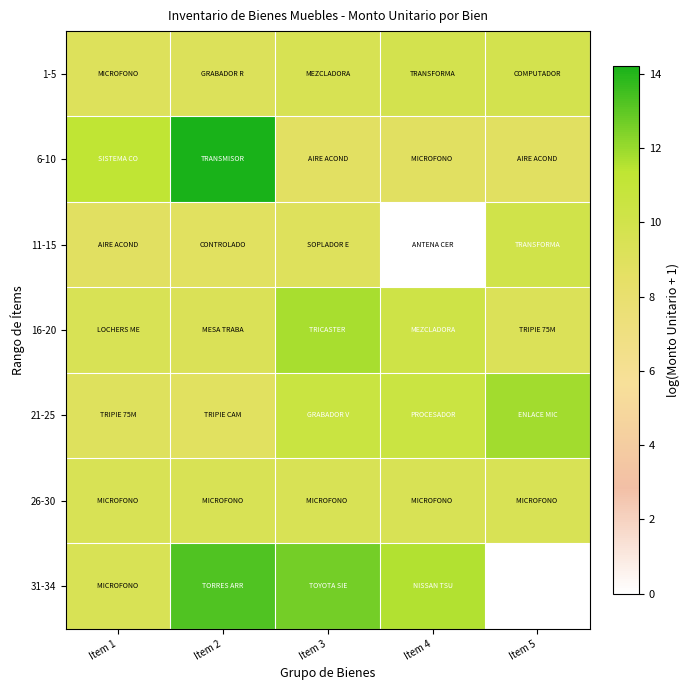

At which category is the sum across all series the highest?

Item 2